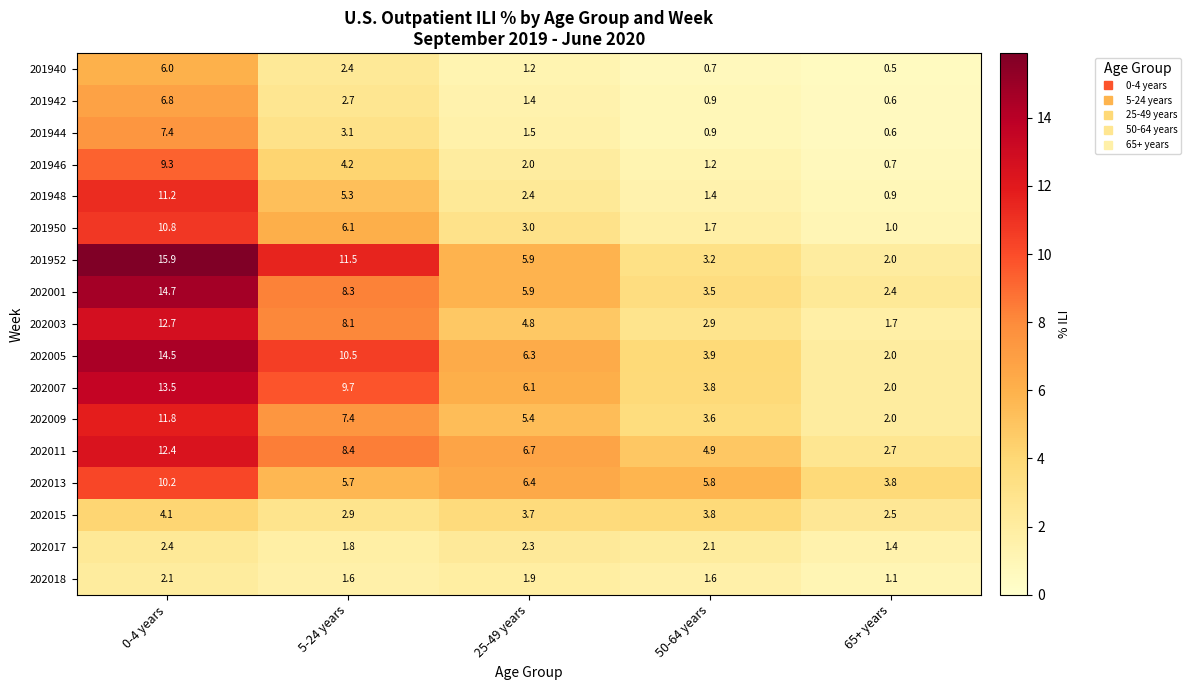

How many series are shown in this chart?

17